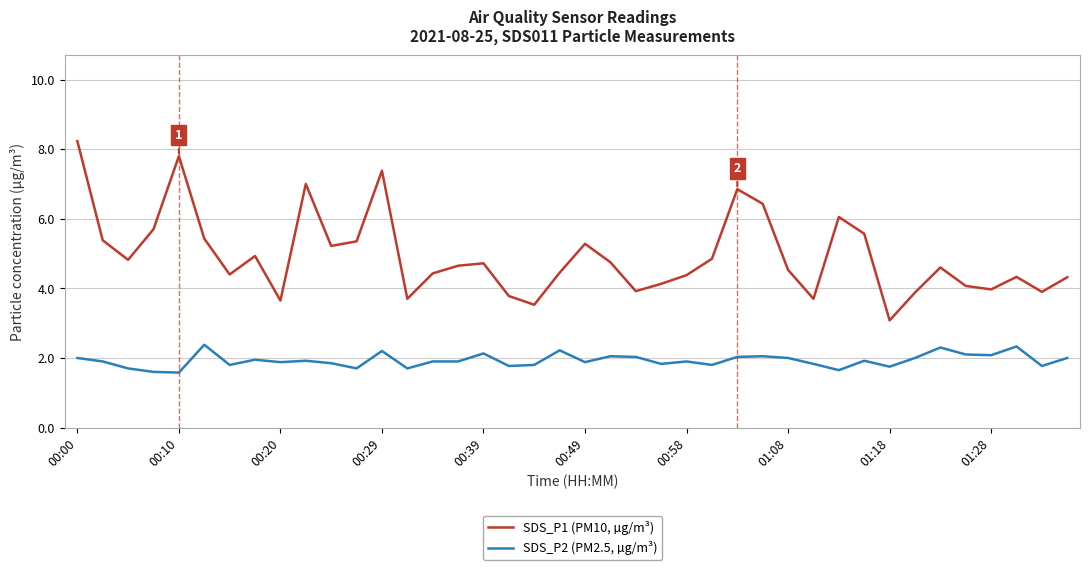

What is the lowest value of the SDS_P2 (PM2.5, µg/m³) series?

1.6